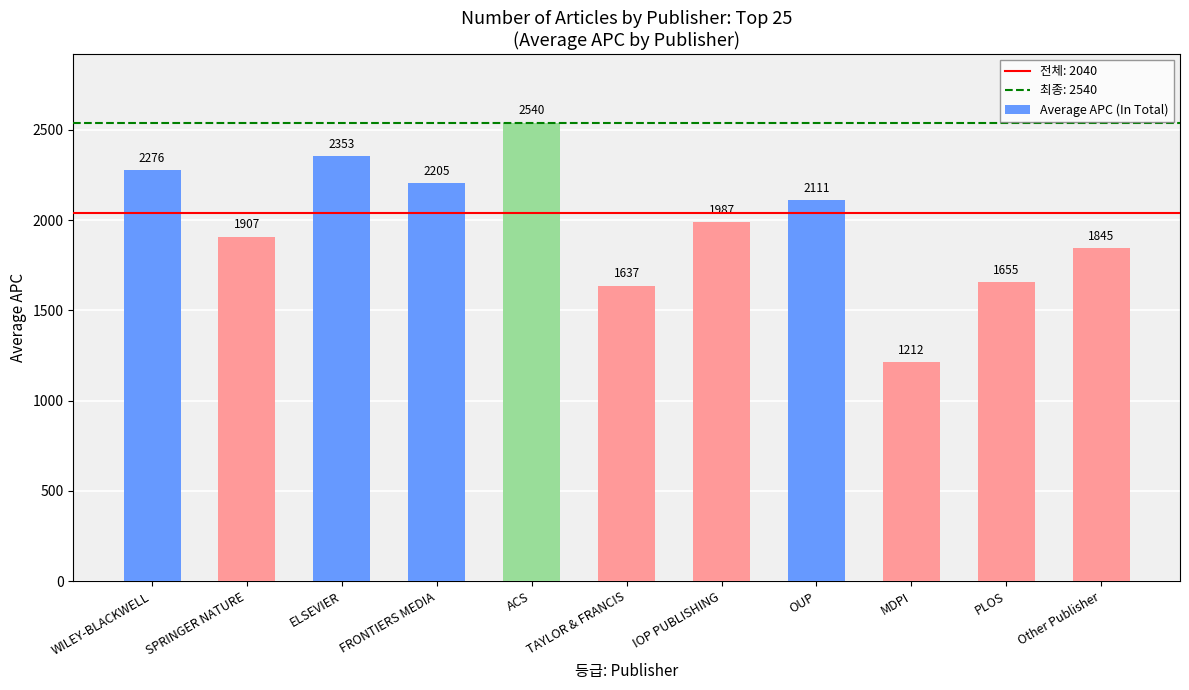

Read the value at Other Publisher.

1845.0